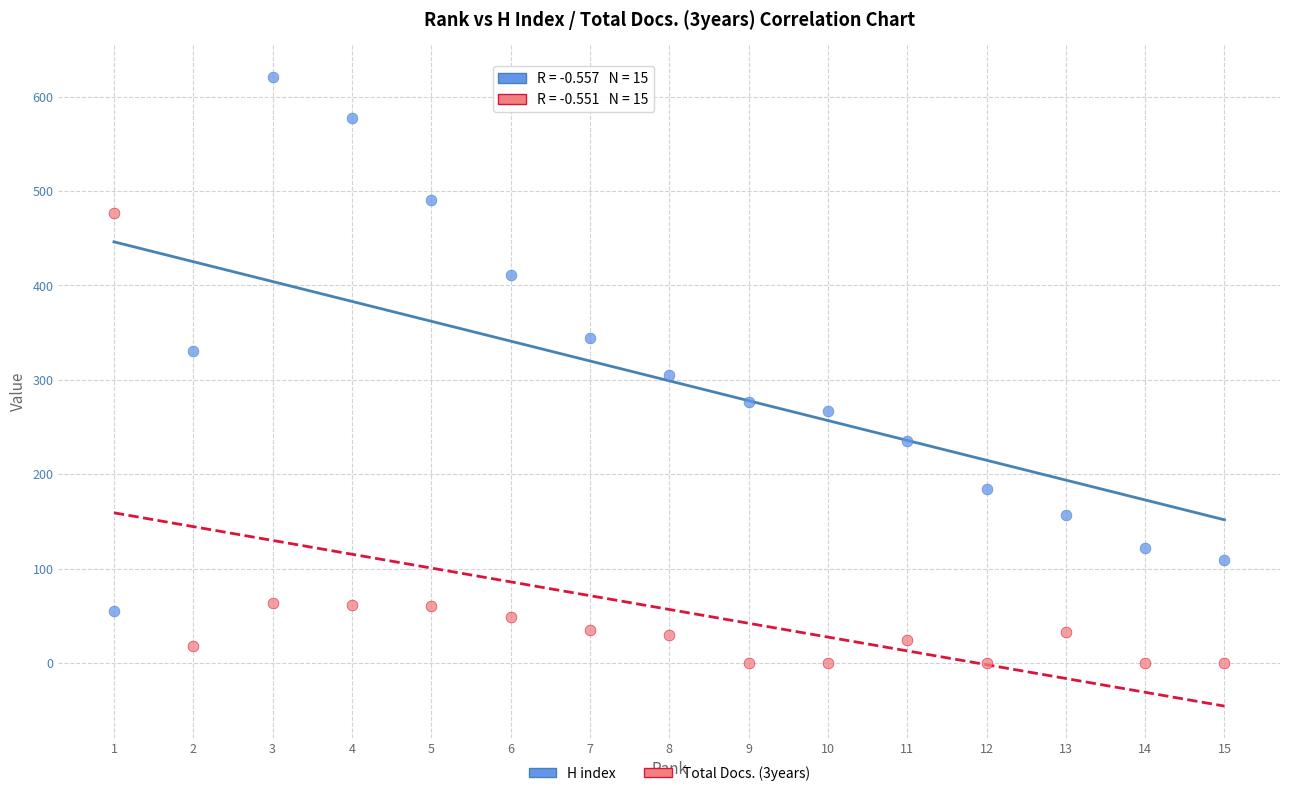

Across all data points, what is the range of X values (max minus min)?

14